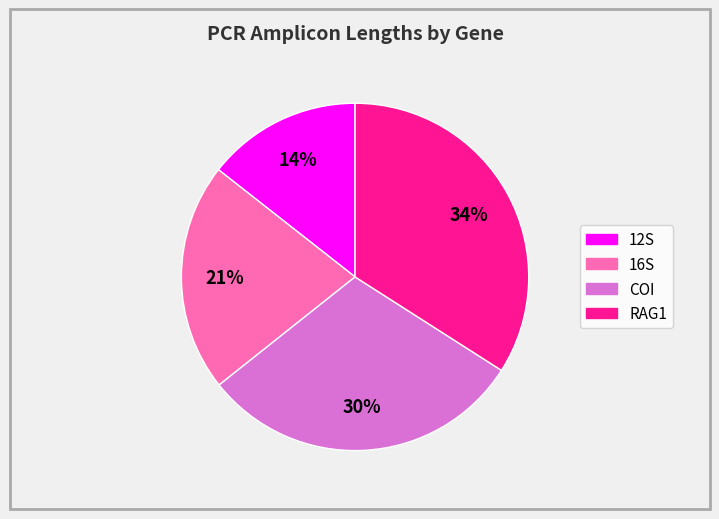

Which has a higher value, RAG1 or 12S?

RAG1